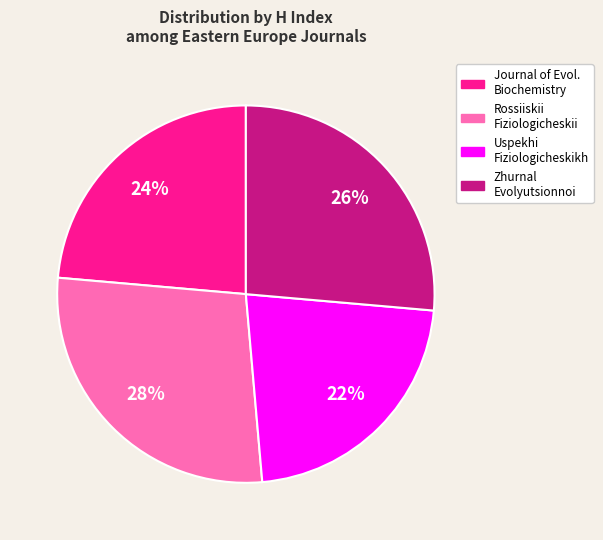

Is there any slice that represents more than half of the pie?

No